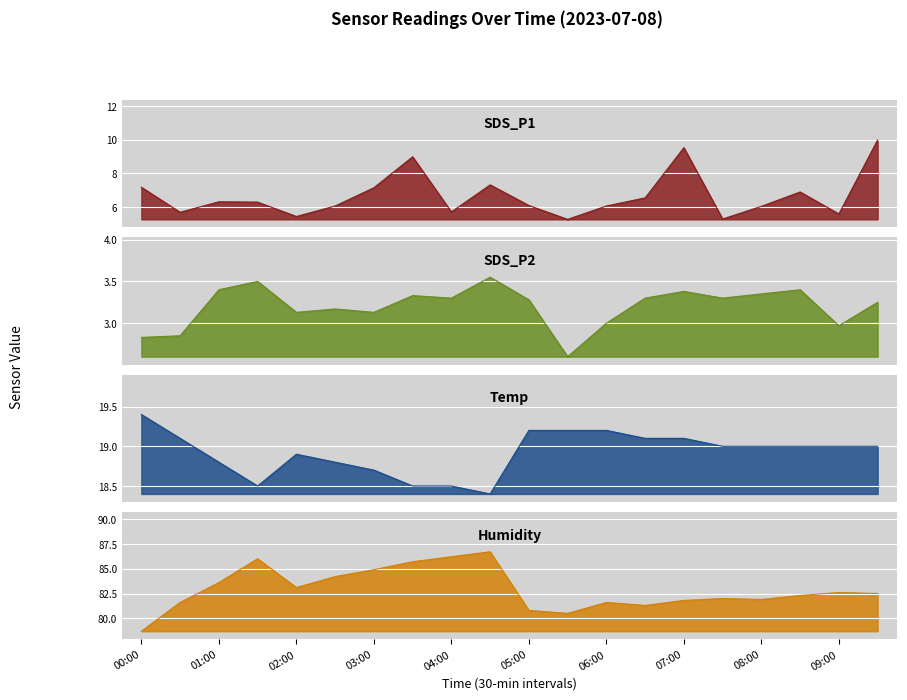

True or false: SDS_P1 has more than 1 interior local peaks.

True